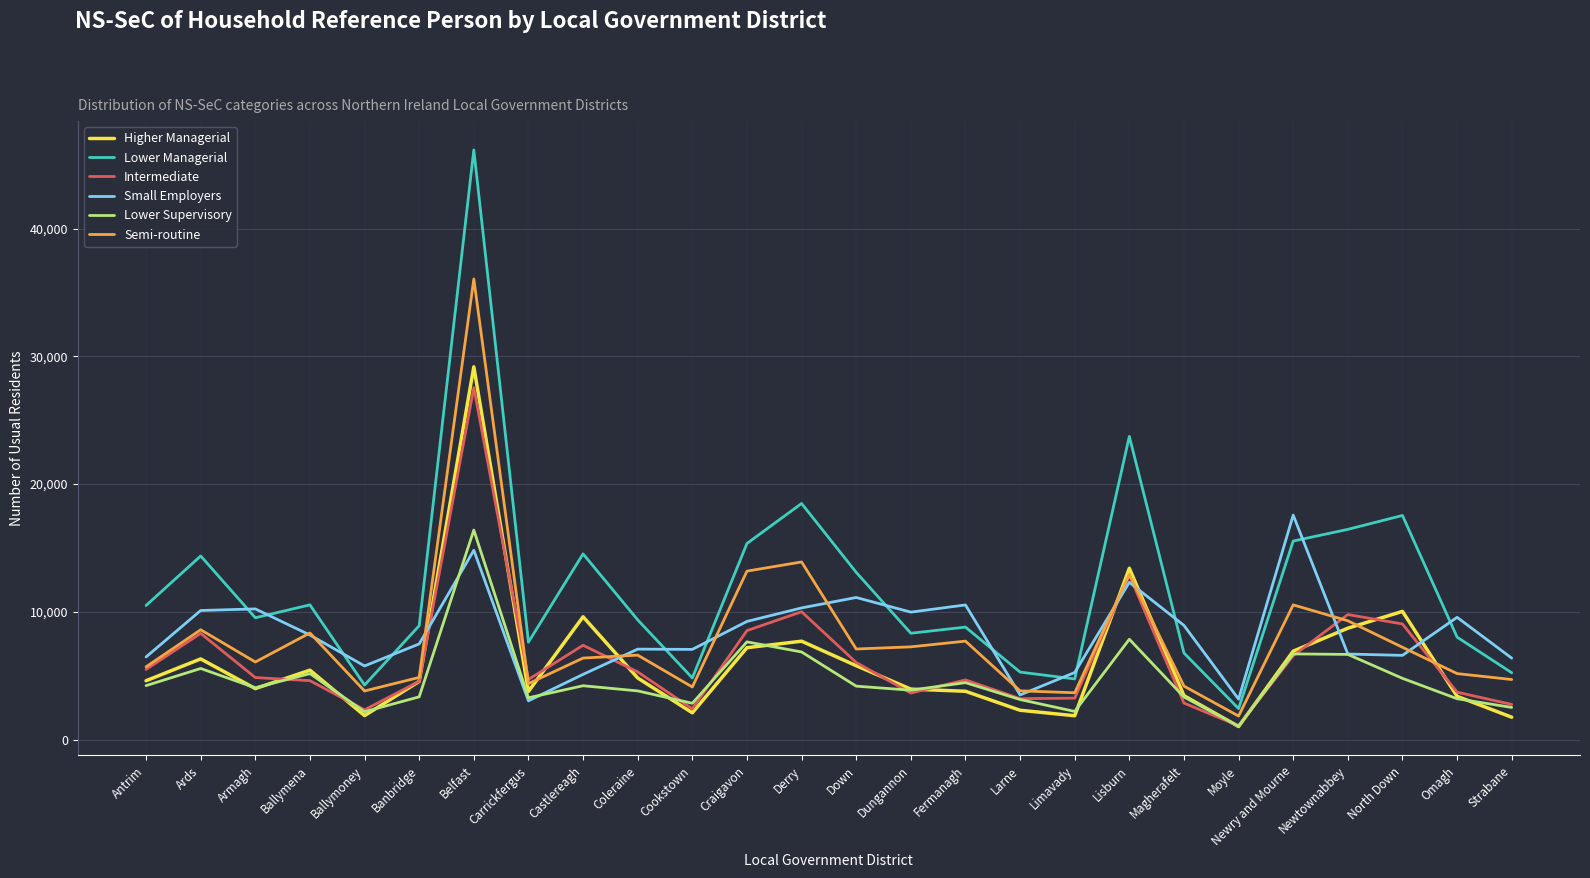

At which label is Higher Managerial closest to 15101?

Lisburn